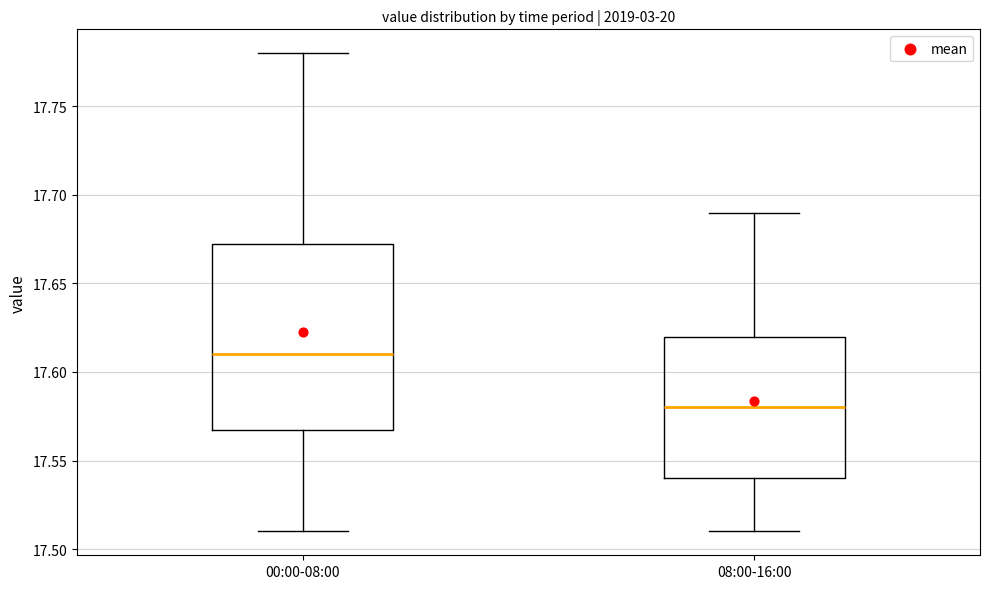

Which box's median line is the lowest?

08:00-16:00